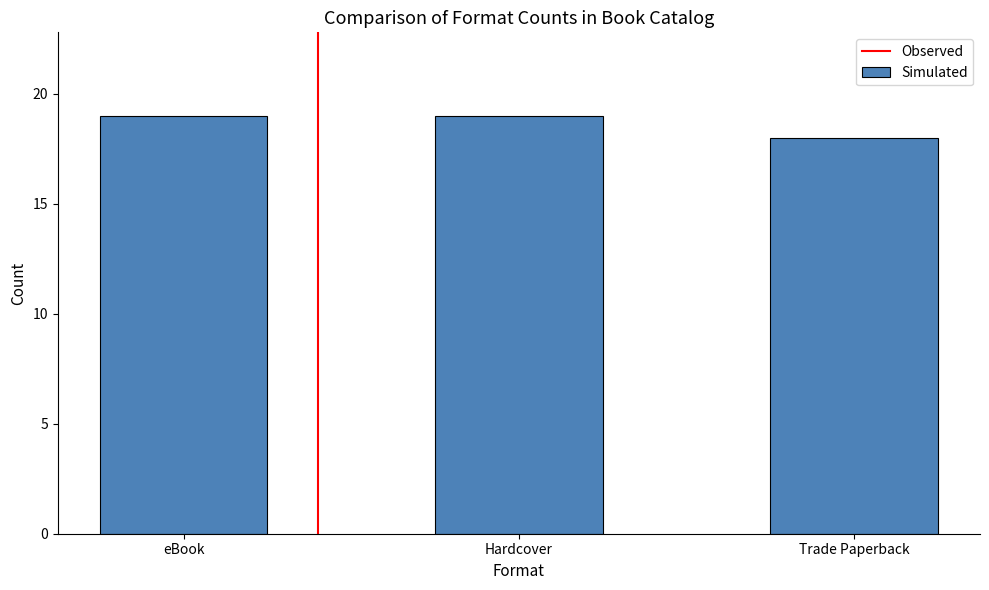

What is the maximum value shown in the chart?

19